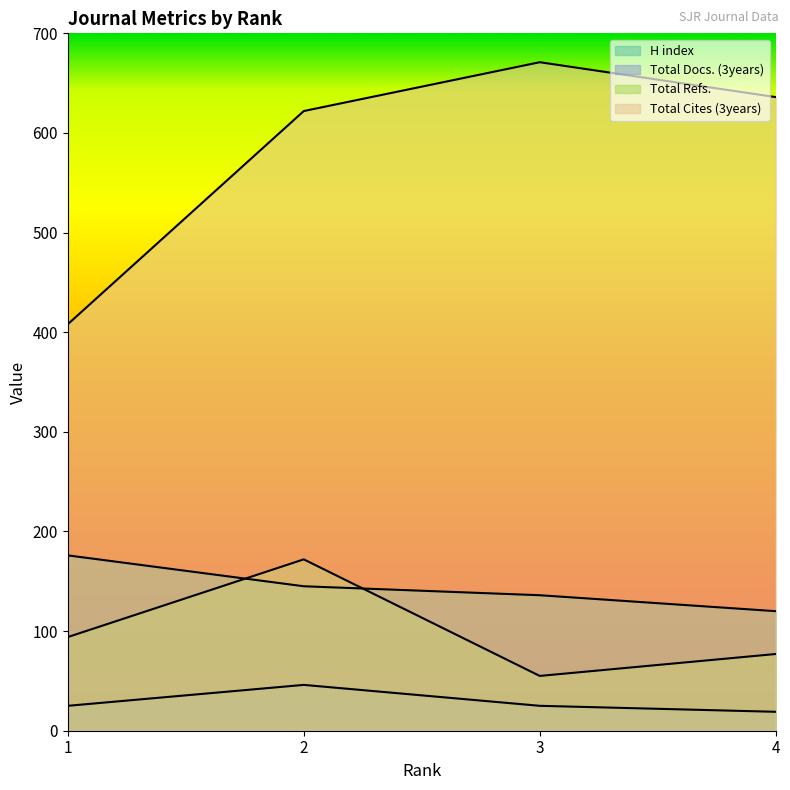

The value of Total Docs. (3years) at 3 is 25. True or false?

True